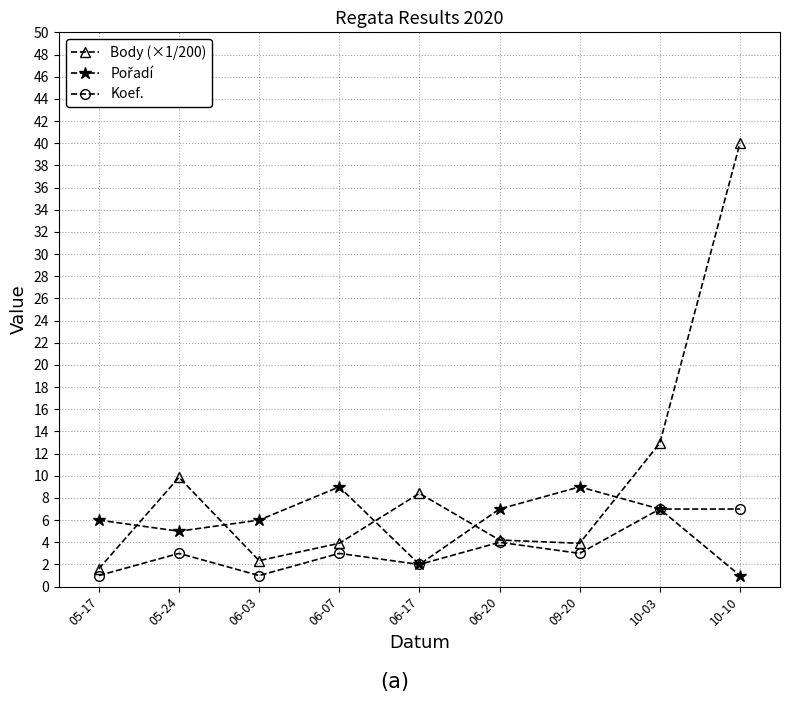

Does the chart have visible grid lines?

Yes